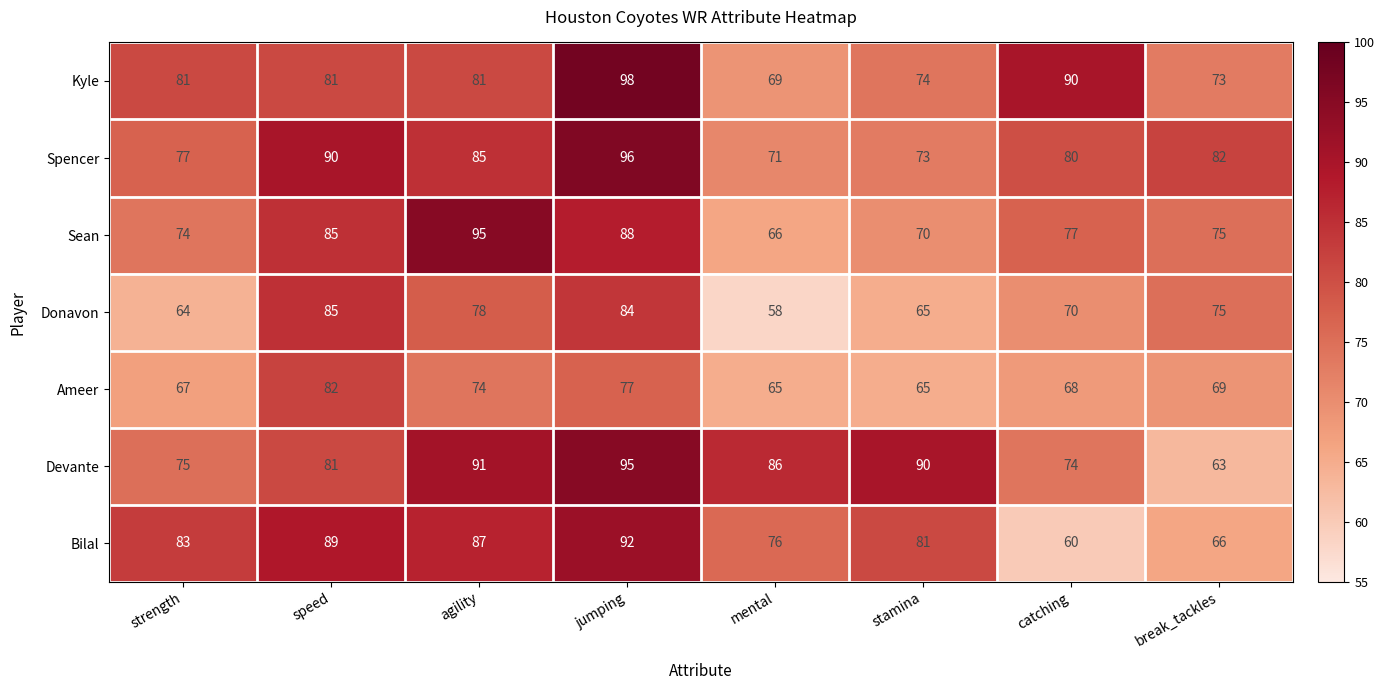

What is the spread (max minus min) of values at stamina?

25